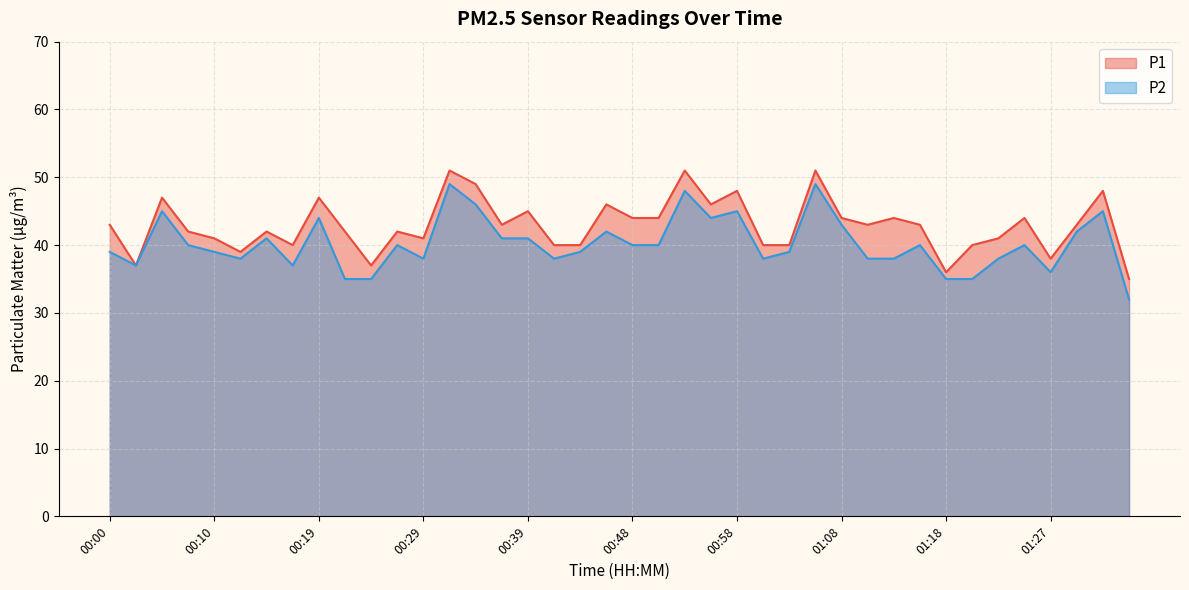

What is the difference between the highest and lowest values at 00:29?

3